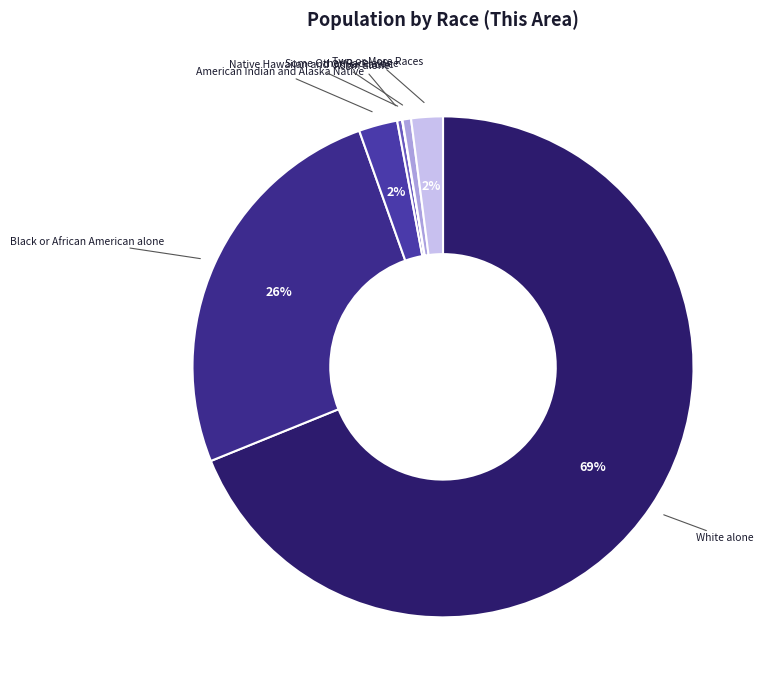

What is the largest slice in the pie chart?

White alone